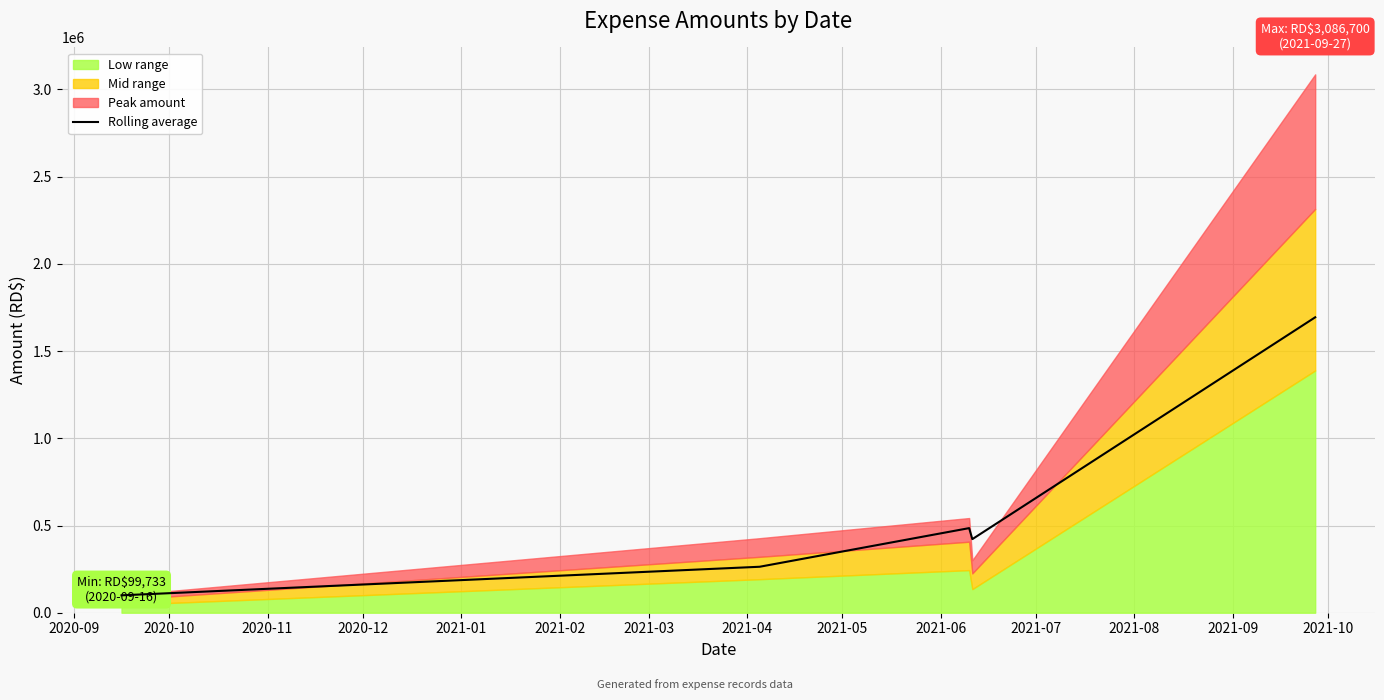

What is the minimum value for Rolling average?

99733.4